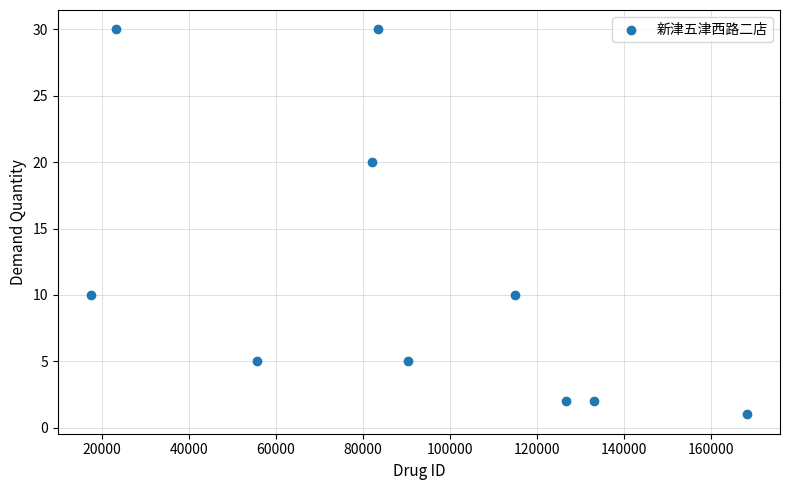

What is the range of Y values (max minus min)?

29